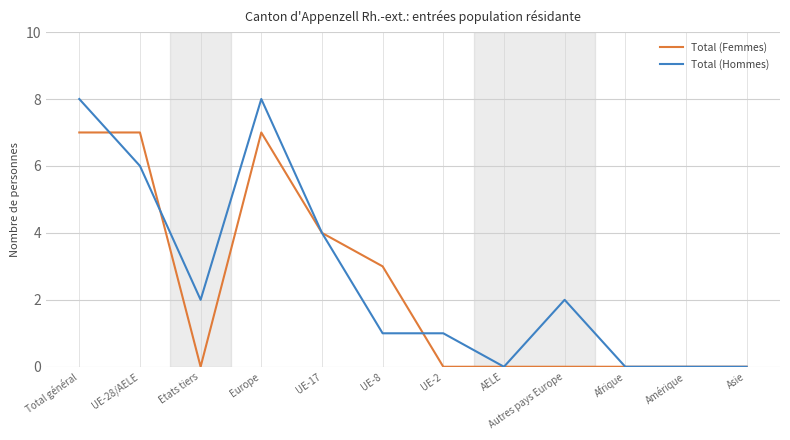

What is the average value of the Total (Femmes) series?

2